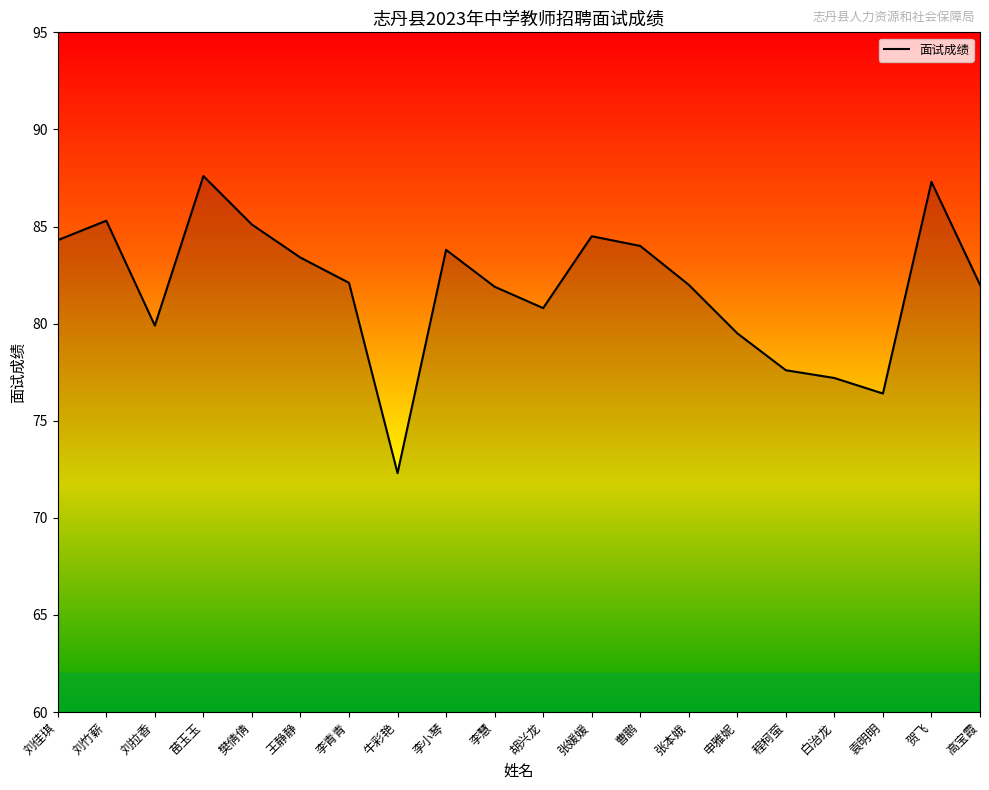

Rank the categories by value from highest to lowest.

苗玉玉, 贺飞, 刘竹薪, 樊倩倩, 张媛媛, 刘佳琪, 曹鹏, 李小琴, 王静静, 李青青, 张本娥, 高宝霞, 李慧, 胡兴龙, 刘拉香, 申雅妮, 程柯萤, 白治龙, 袁明明, 牛彩艳